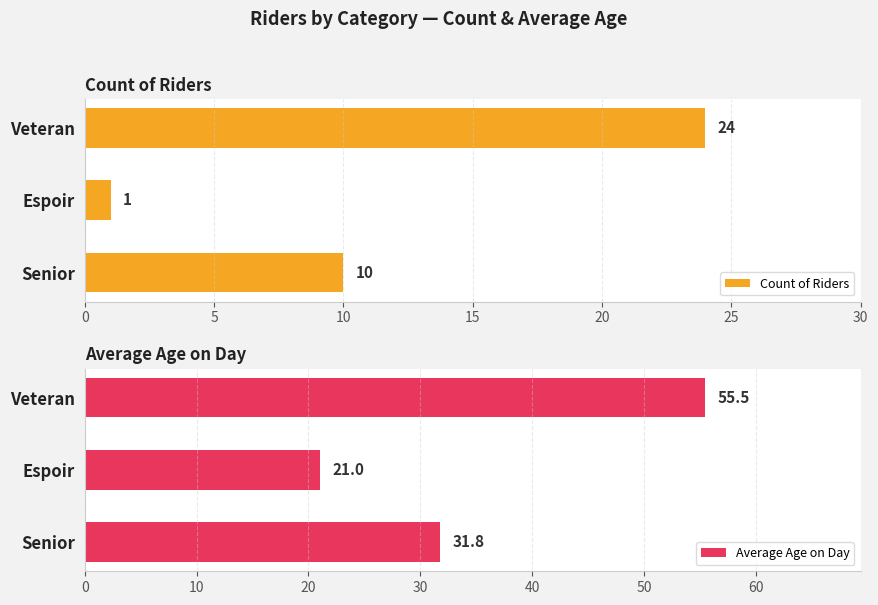

Reading left to right, list all the values displayed in this chart.

Count of Riders: 10.0	1.0	24.0
Average Age on Day: 31.8	21.0	55.5